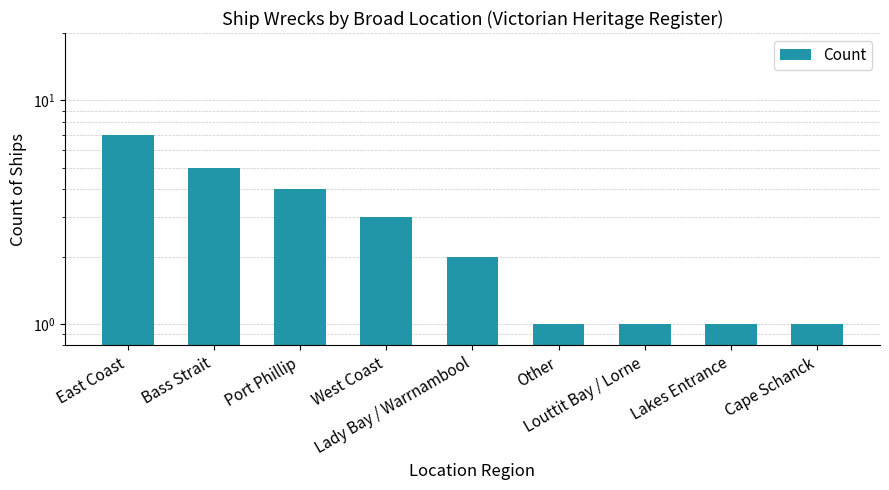

Reading left to right, list all the values displayed in this chart.

7	5	4	3	2	1	1	1	1